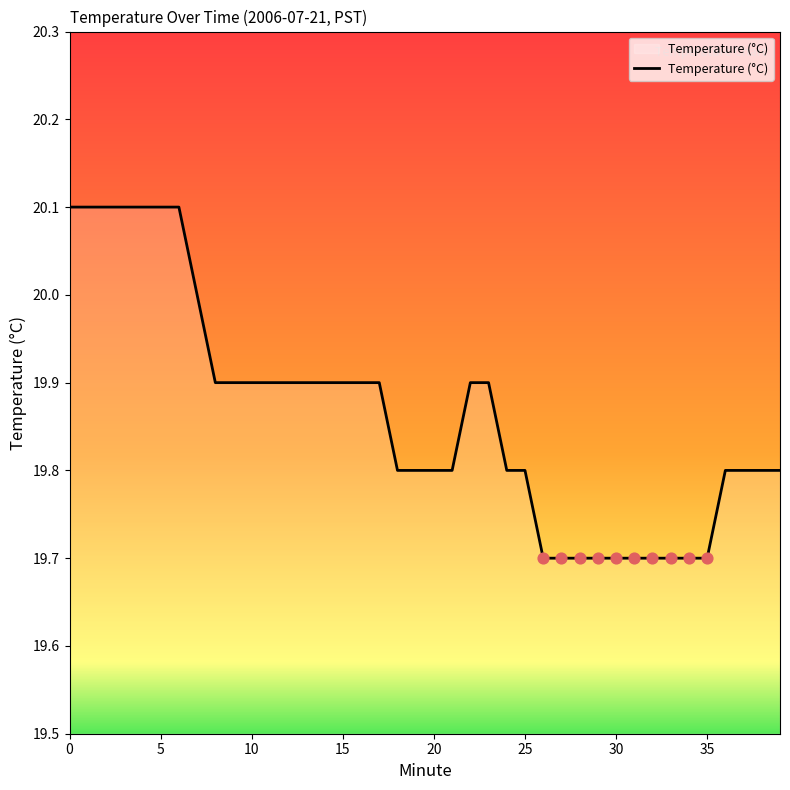

What is the difference between the maximum and minimum values?

0.4